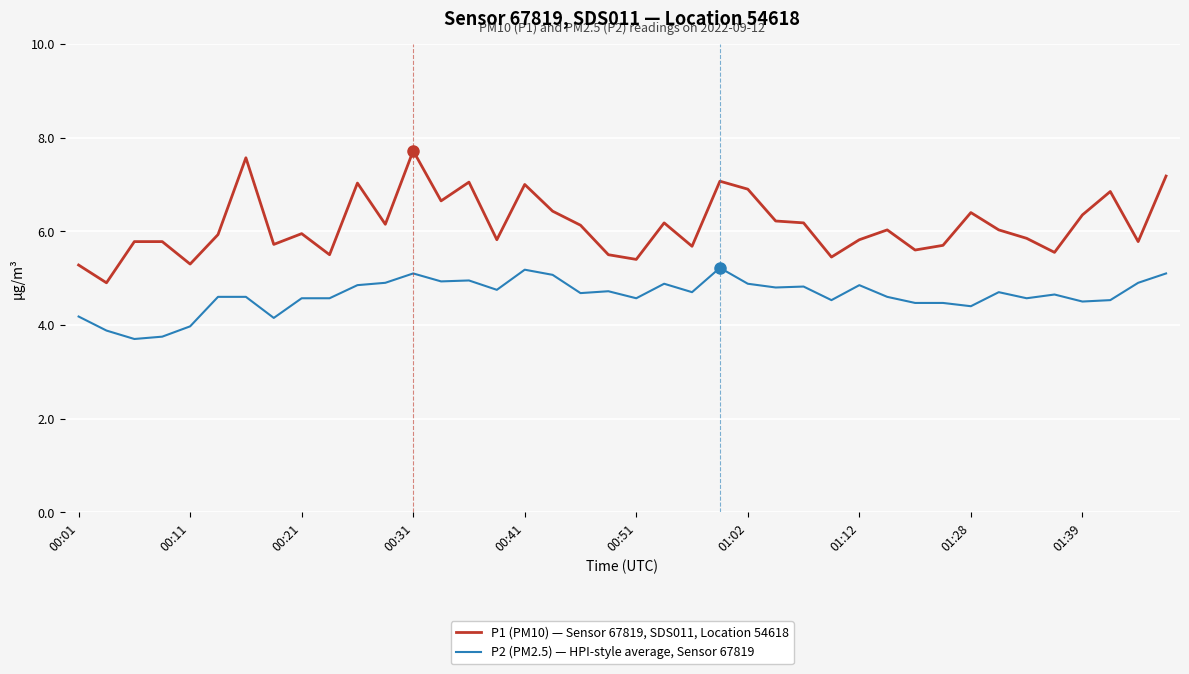

Which series has the largest range (max minus min)?

P1 (PM10) — Sensor 67819, SDS011, Location 54618